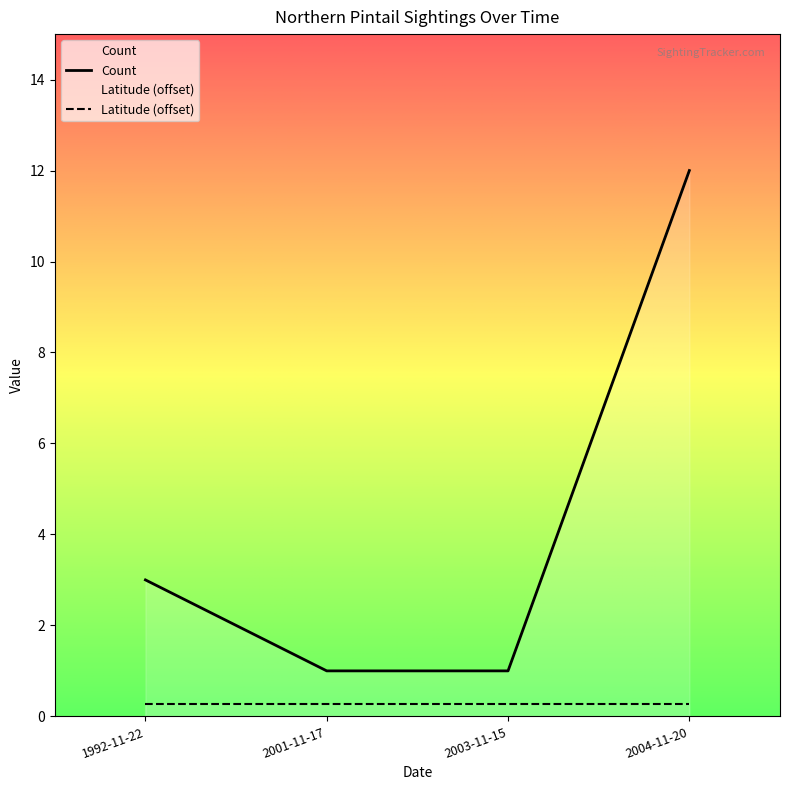

What is the ratio of the value at 2003-11-15 to the value at 1992-11-22?

0.3